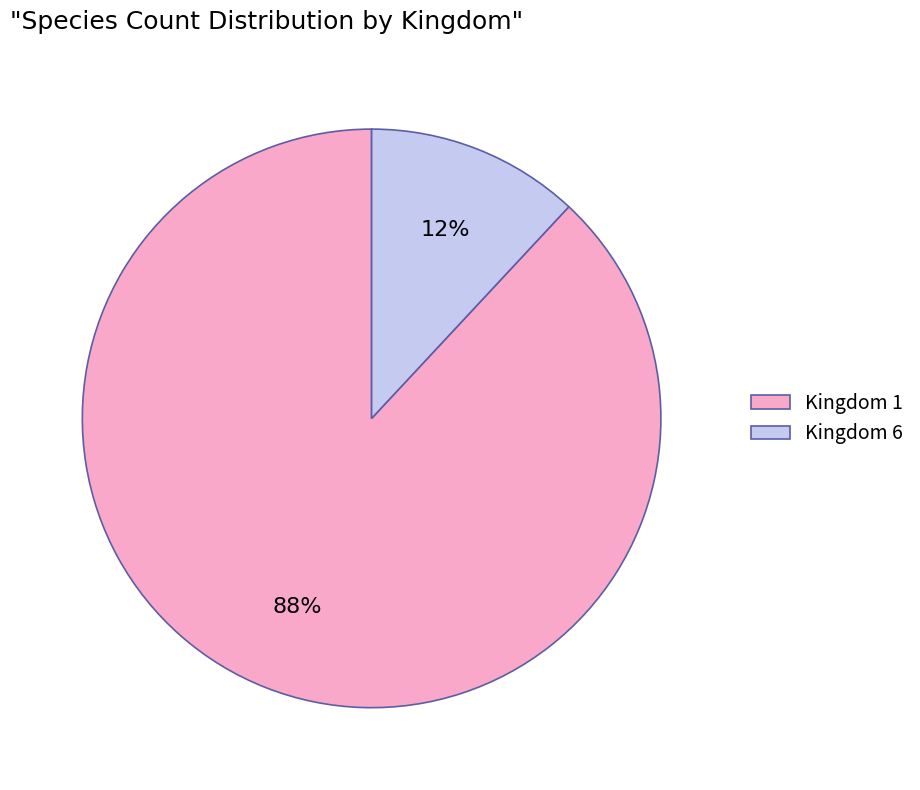

To the nearest percent, what is the difference between the largest and smallest slice percentages?

76%